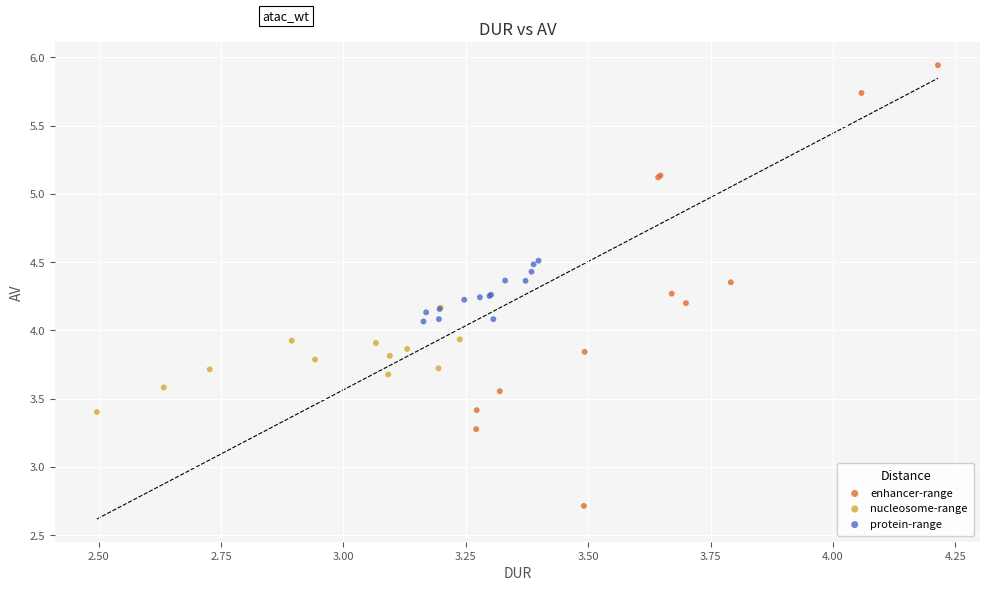

Which series contains the lowest Y value?

enhancer-range